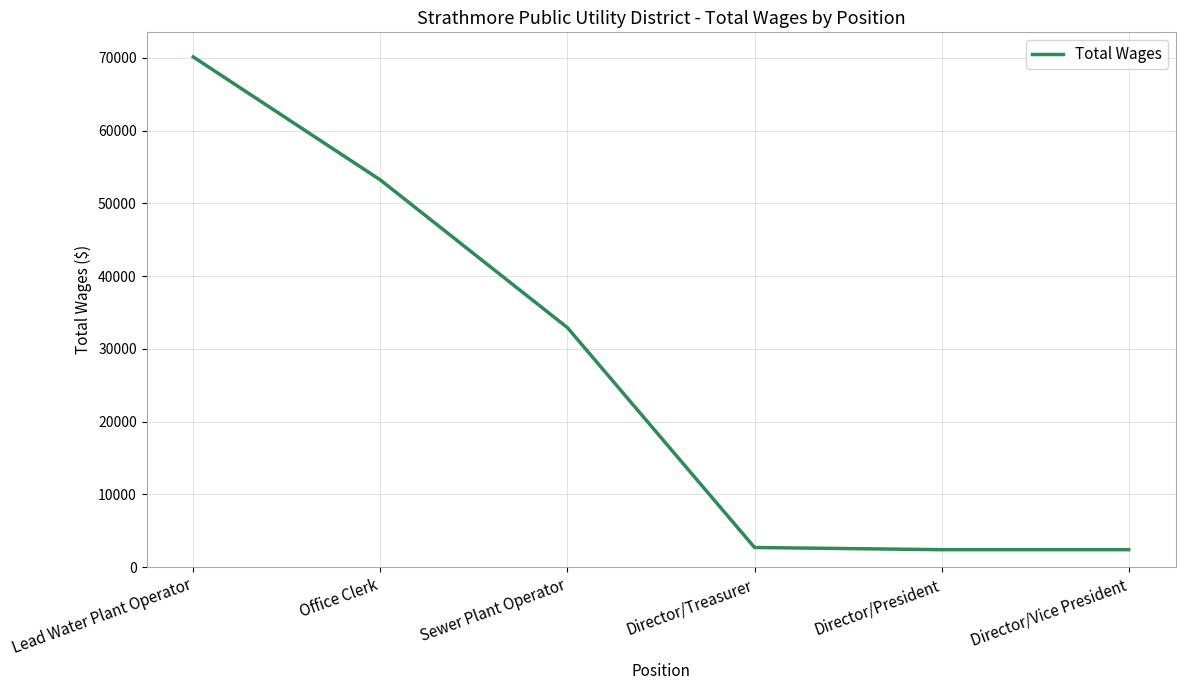

The chart shows a value of 53202 at Office Clerk. True or false?

True